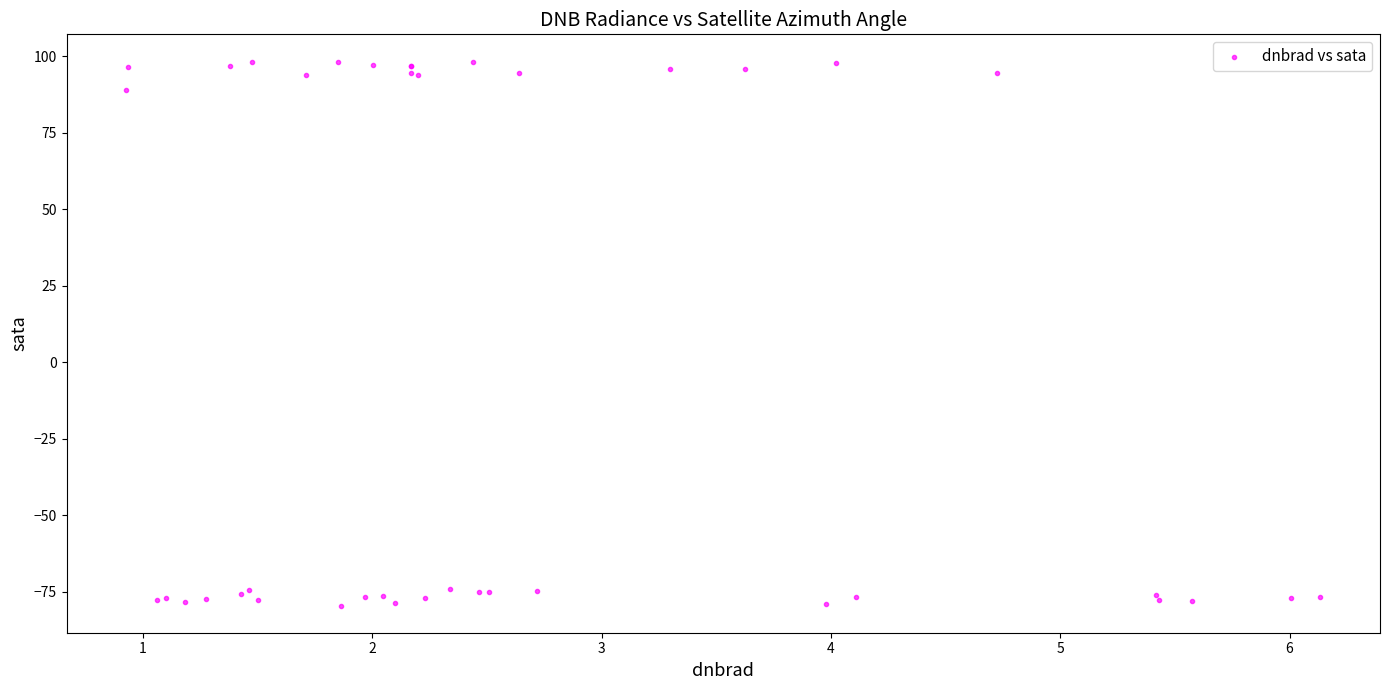

What Y value in the scatter plot is closest to 9?

89.1